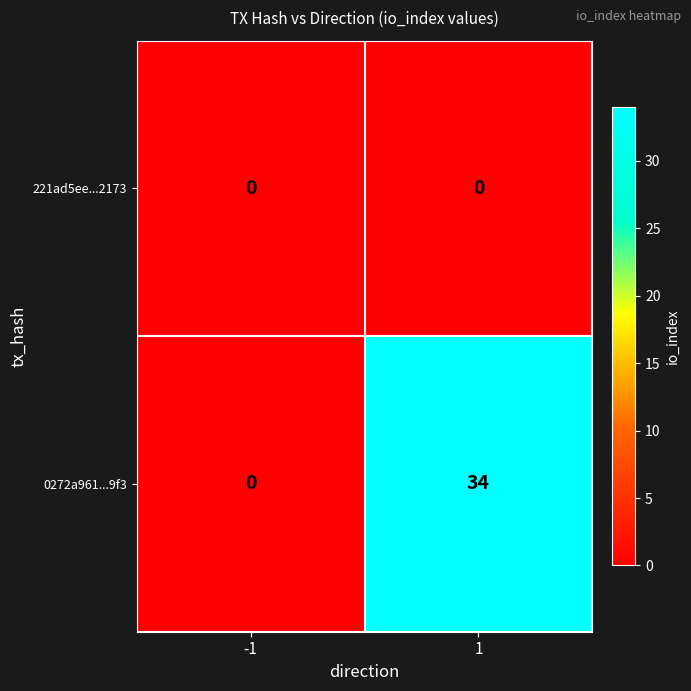

True or false: 221ad5ee...2173 has a value of 0 at -1.

True